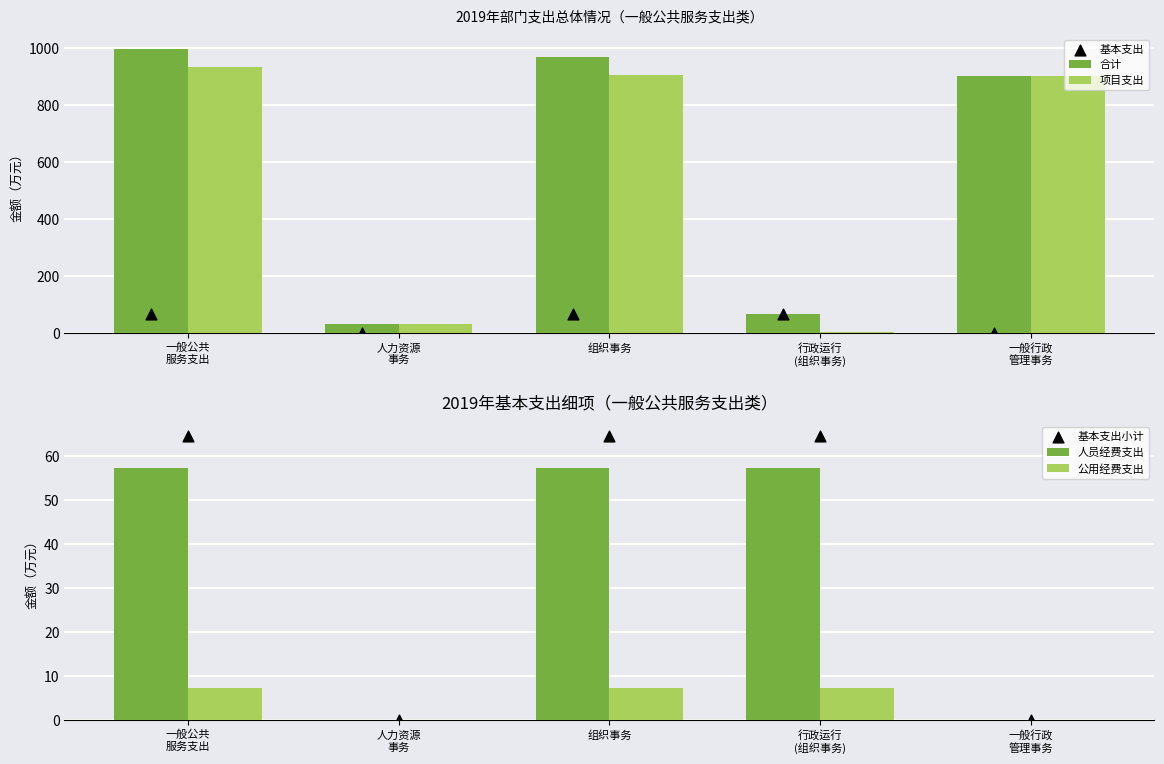

Which series reaches the maximum Y coordinate?

合计